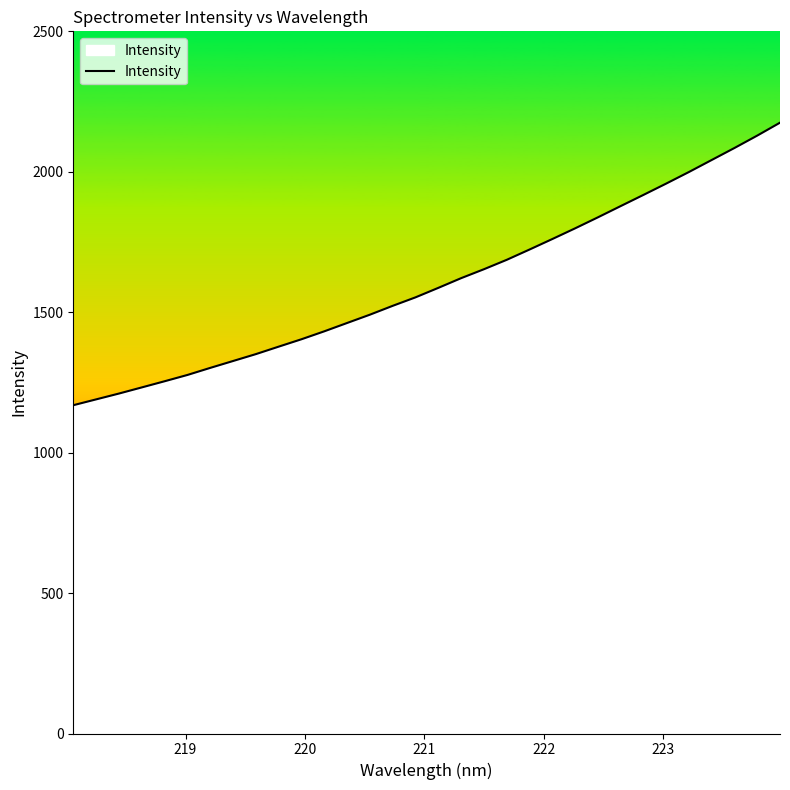

What is the difference between the maximum and minimum values?

1005.9